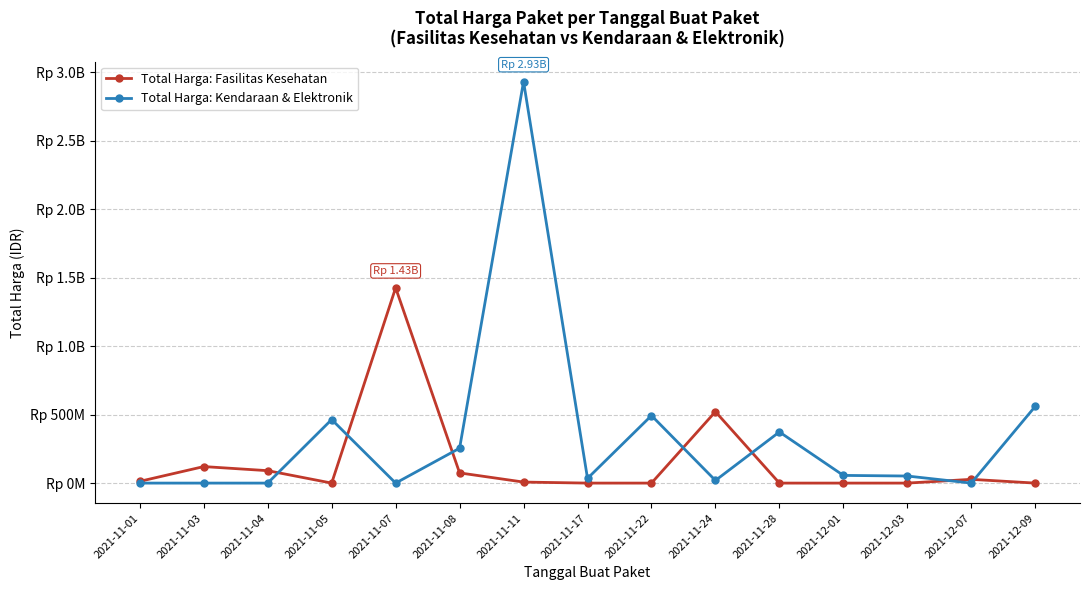

Does the chart have visible grid lines?

Yes